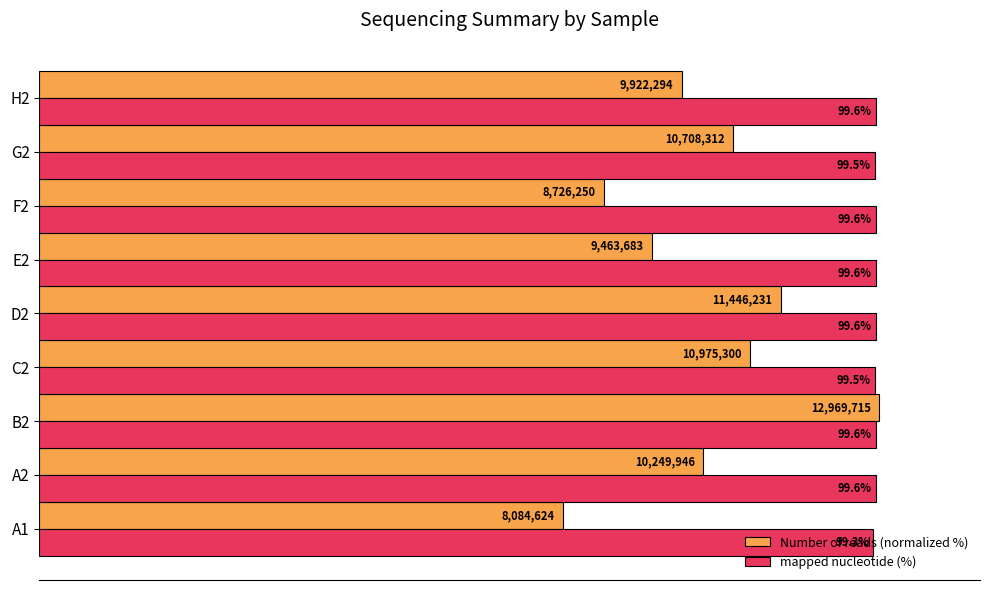

At which category is the sum across all series the highest?

B2